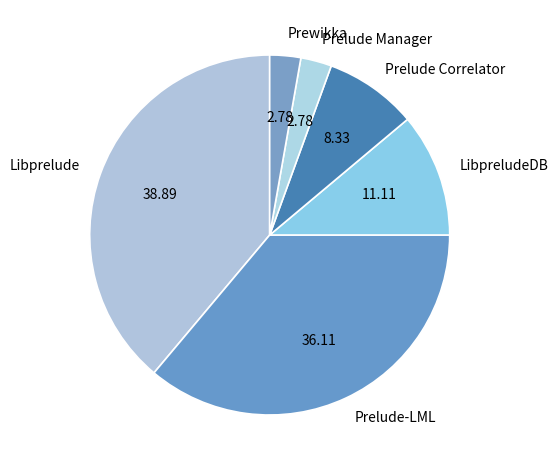

Which has a higher value, Prelude Correlator or Prewikka?

Prelude Correlator